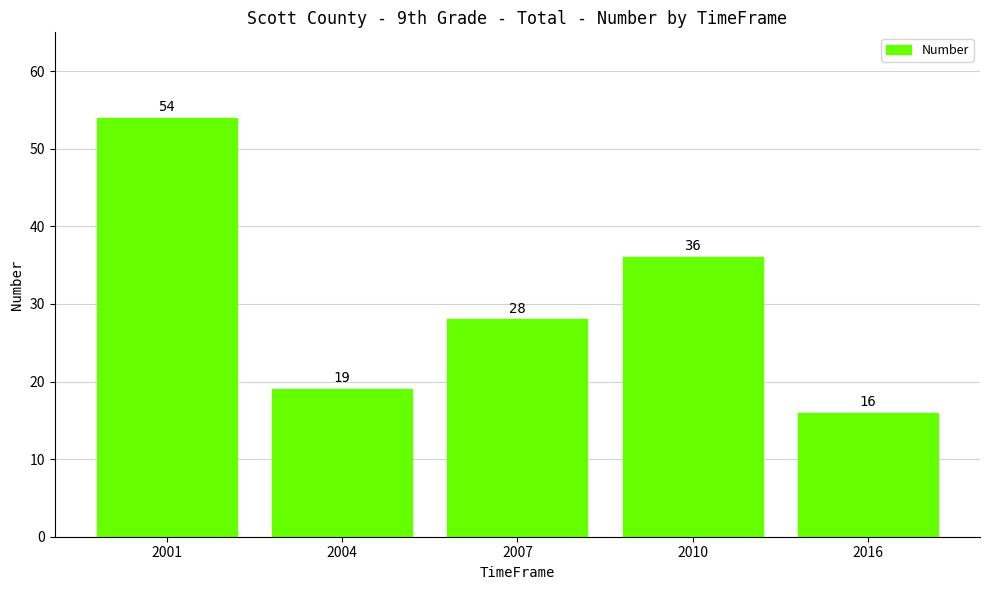

The chart shows a value of 28 at 2007. True or false?

True